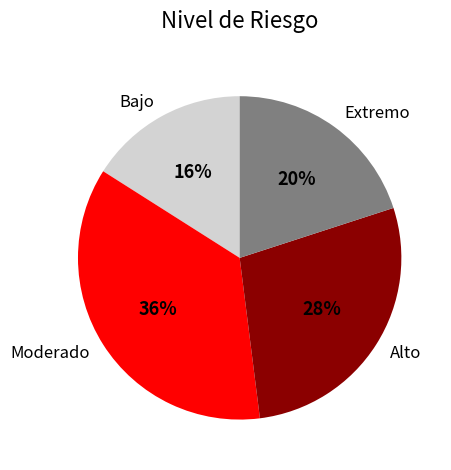

Which slice is the smallest?

Bajo